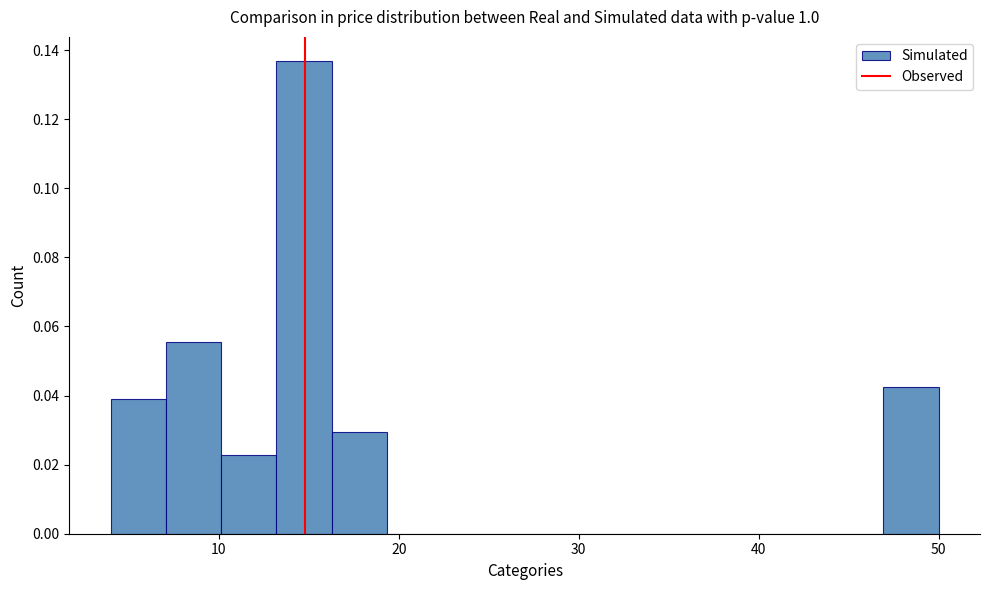

Read against the x-axis, roughly where is the centre of the tallest bar?

15